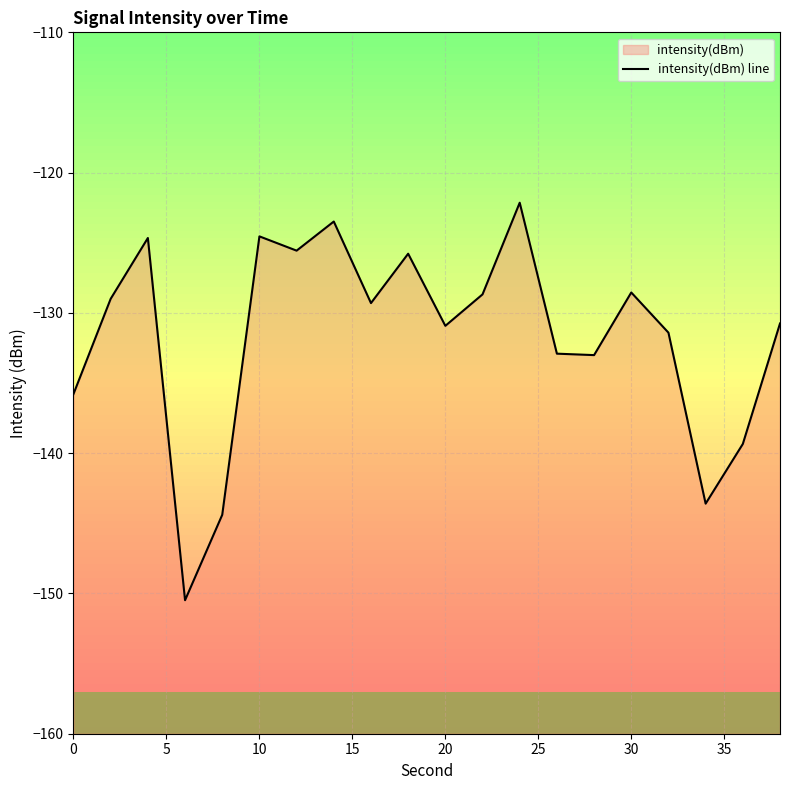

How many lines are shown in the chart?

1